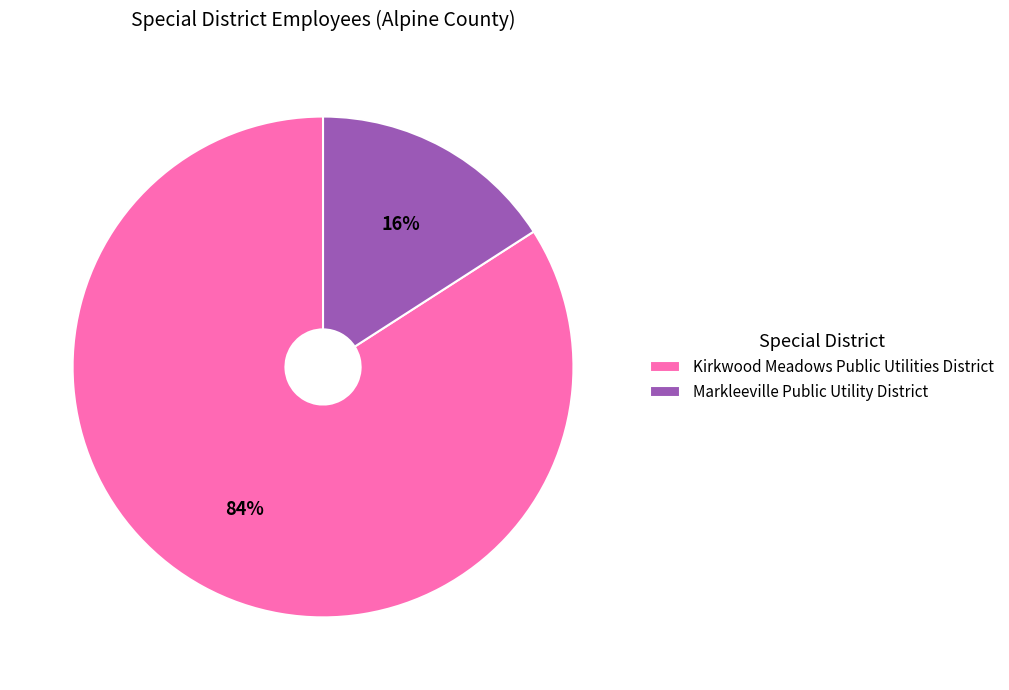

Which category accounts for the majority?

Kirkwood Meadows Public Utilities District